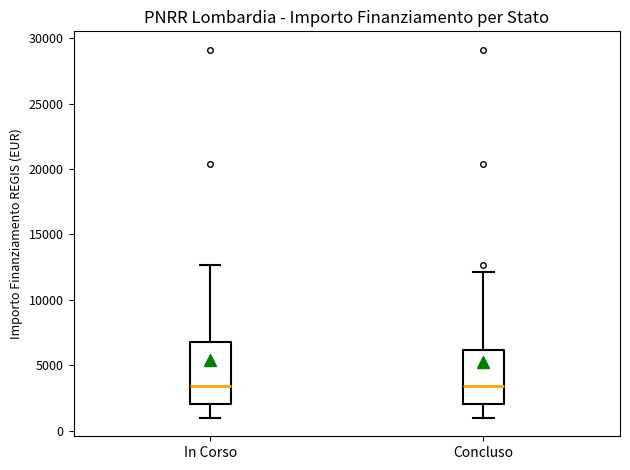

Where does the upper whisker of the box for Concluso end on the y-axis? The values are not printed on the chart, so give them approximately, as read against the axis.

12000